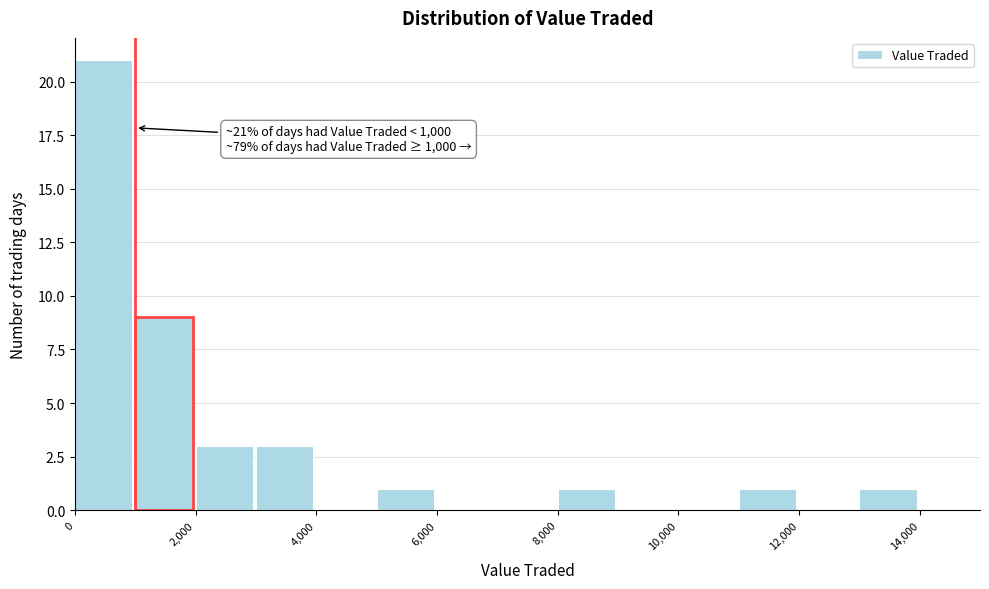

Over which range of the x-axis is the bar tallest?

0 to 1000